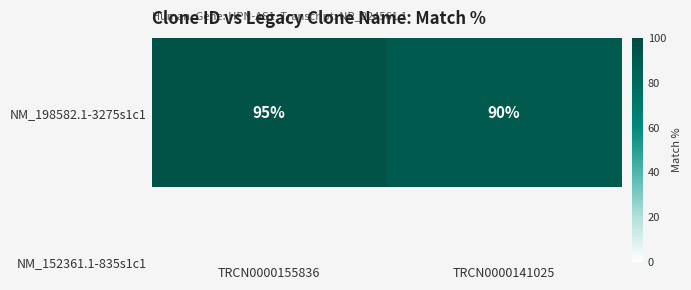

What is the maximum value shown in the chart?

95